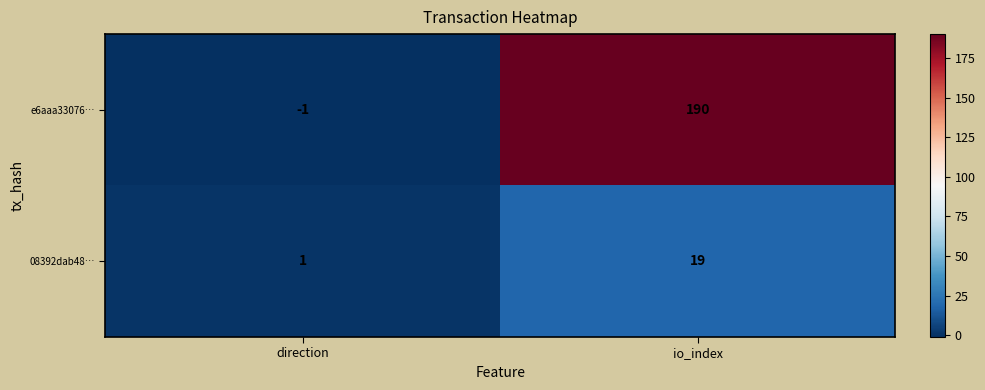

Reading left to right, list all the values displayed in this chart.

e6aaa33076…: direction=-1	io_index=190
08392dab48…: direction=1	io_index=19